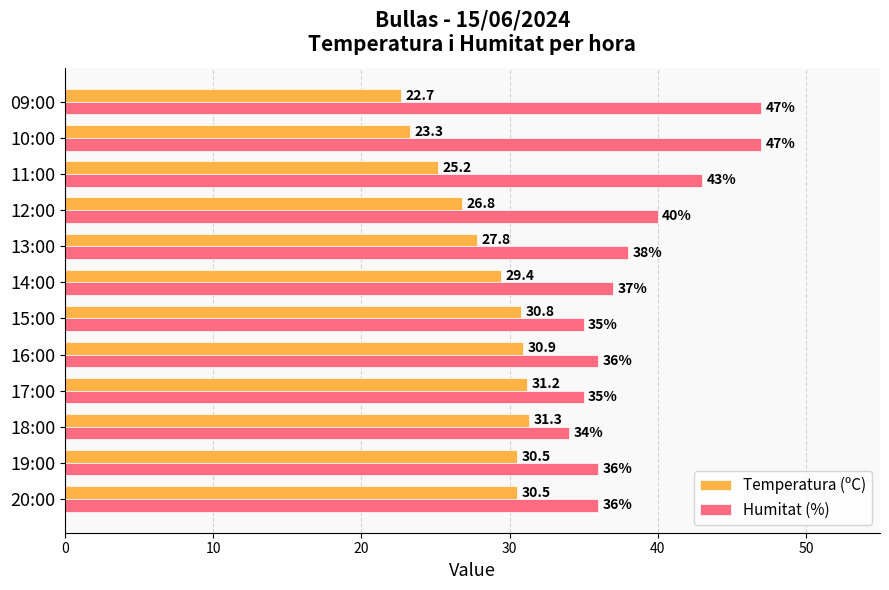

Which series has the widest spread of values?

Humitat (%)